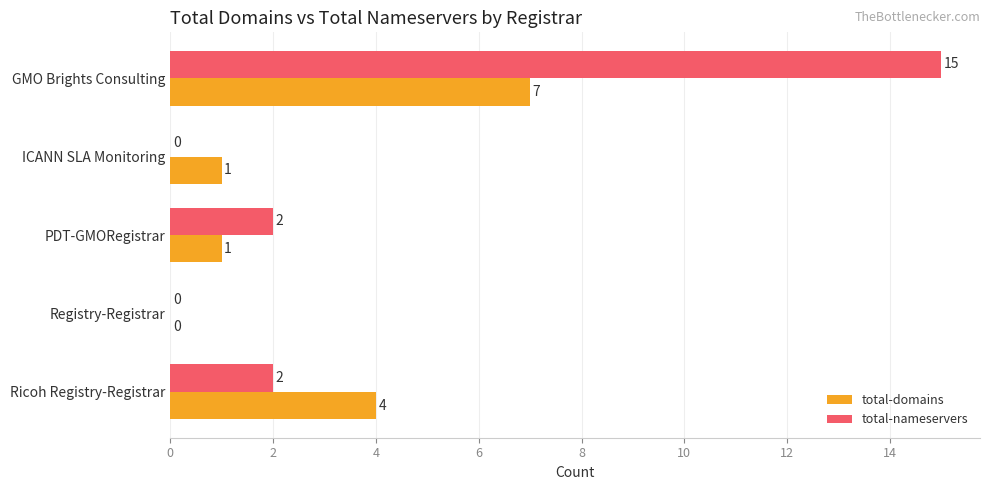

What is the sum of the total-domains values at PDT-GMORegistrar and GMO Brights Consulting?

8